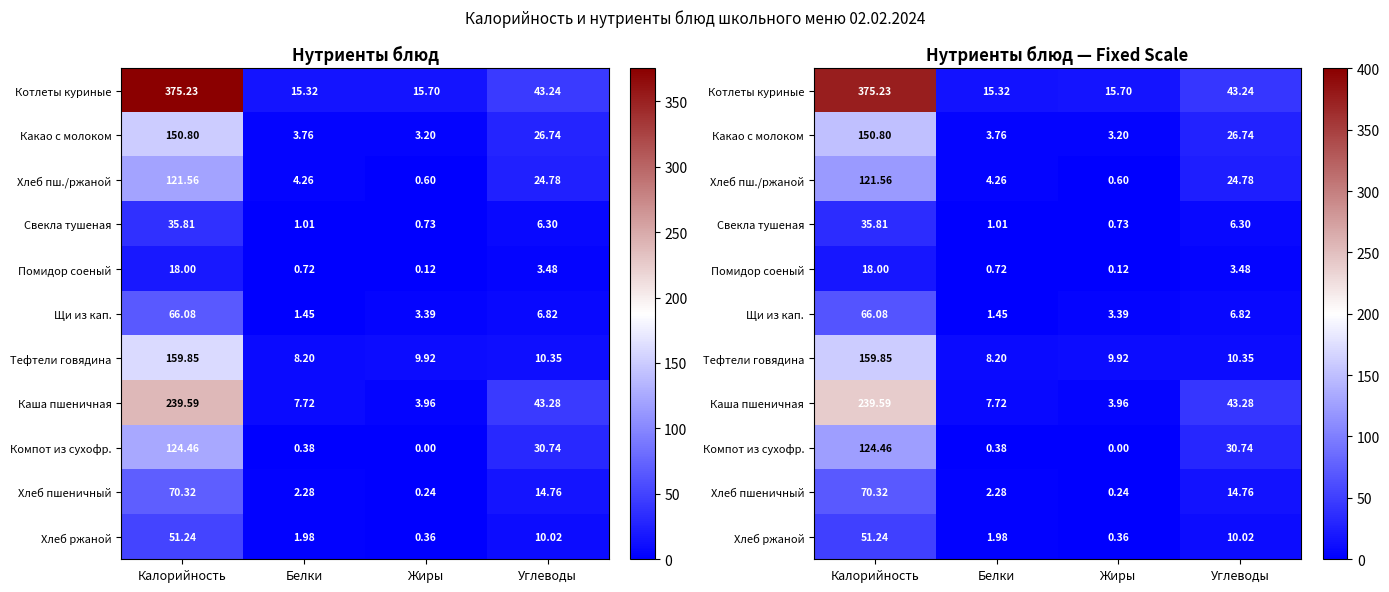

Which has a higher value, Жиры or Белки?

Жиры